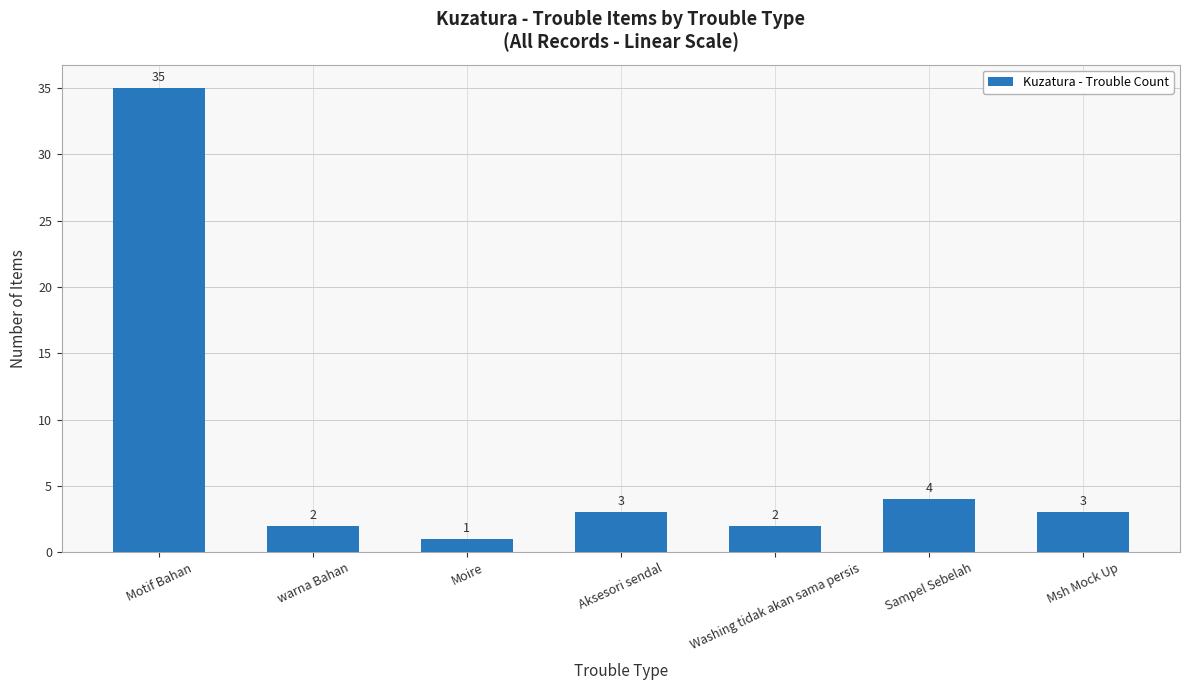

Reading right to left, extract all data points from this chart.

3	4	2	3	1	2	35